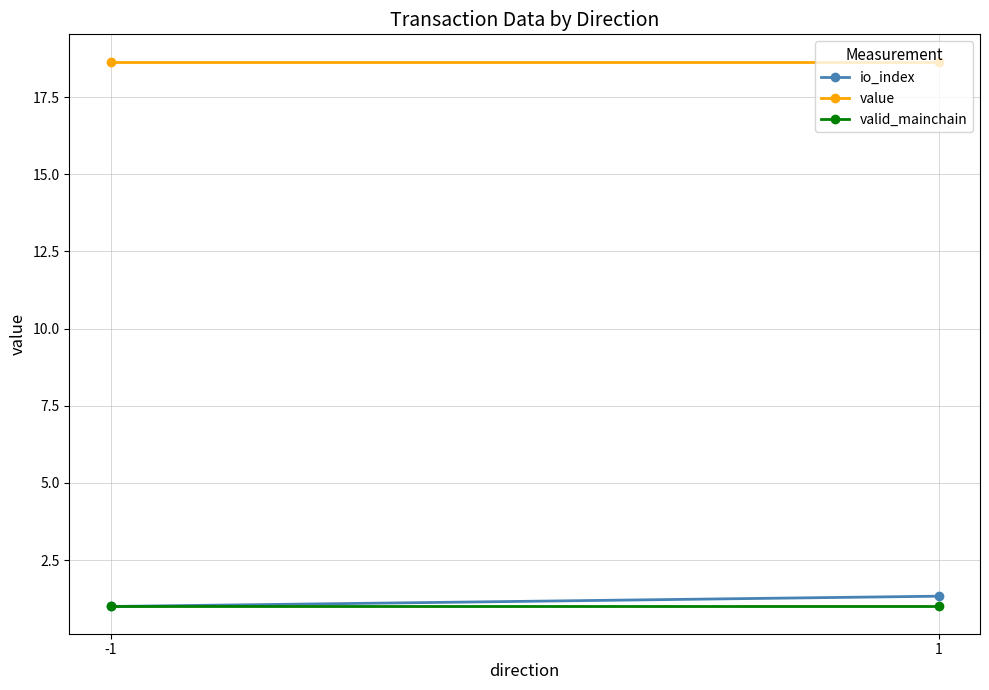

Is it true that valid_mainchain equals 1.0 at 1?

True